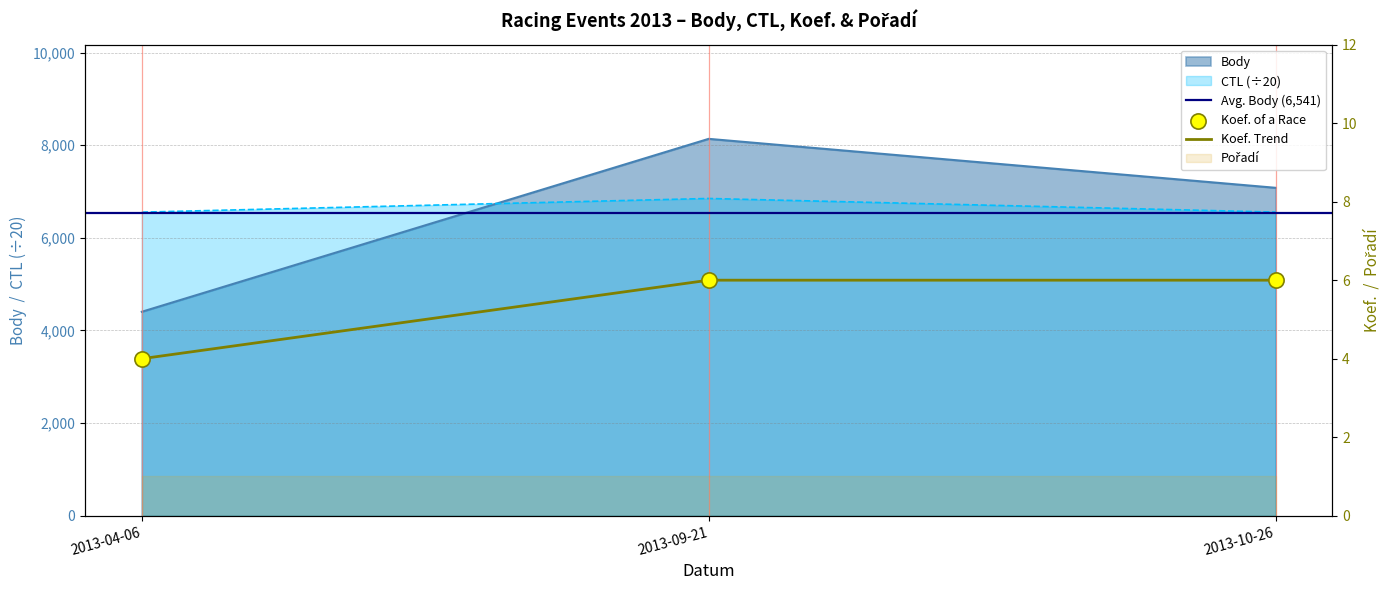

What is the total value across all series at 2013-09-21?

14994.7